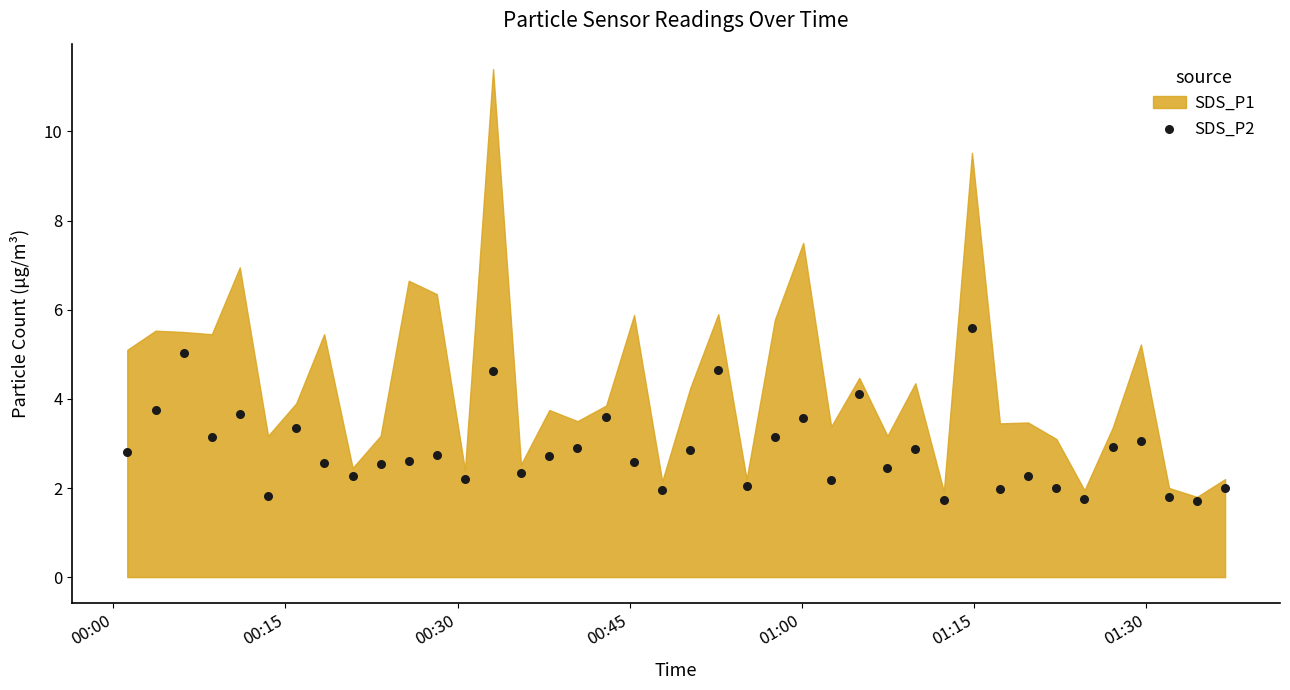

What is the range of Y values (max minus min)?

3.9